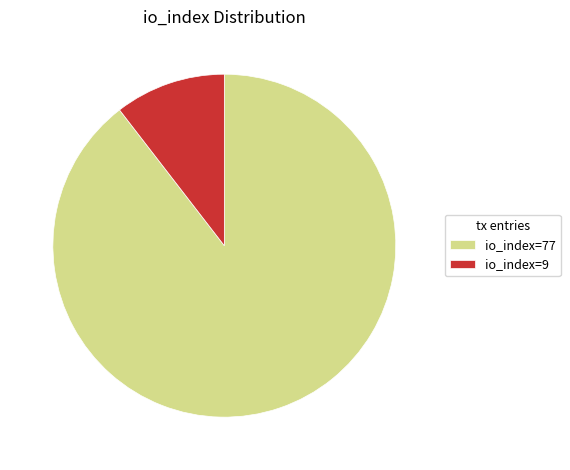

Is there a majority slice in this chart?

Yes